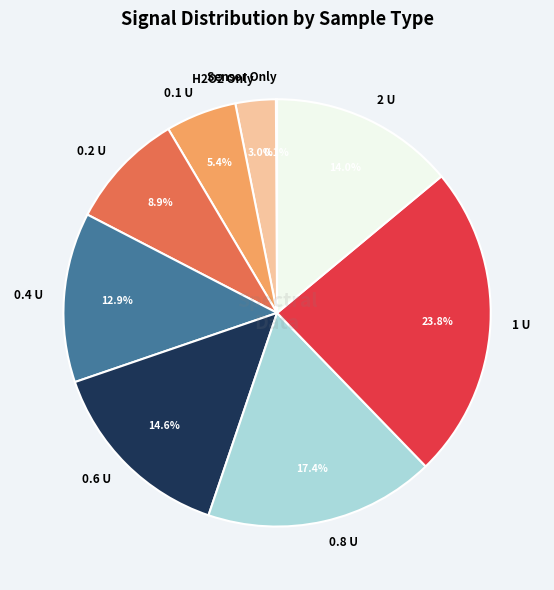

Combined, do 0.4 U and 0.1 U account for over 50%?

No